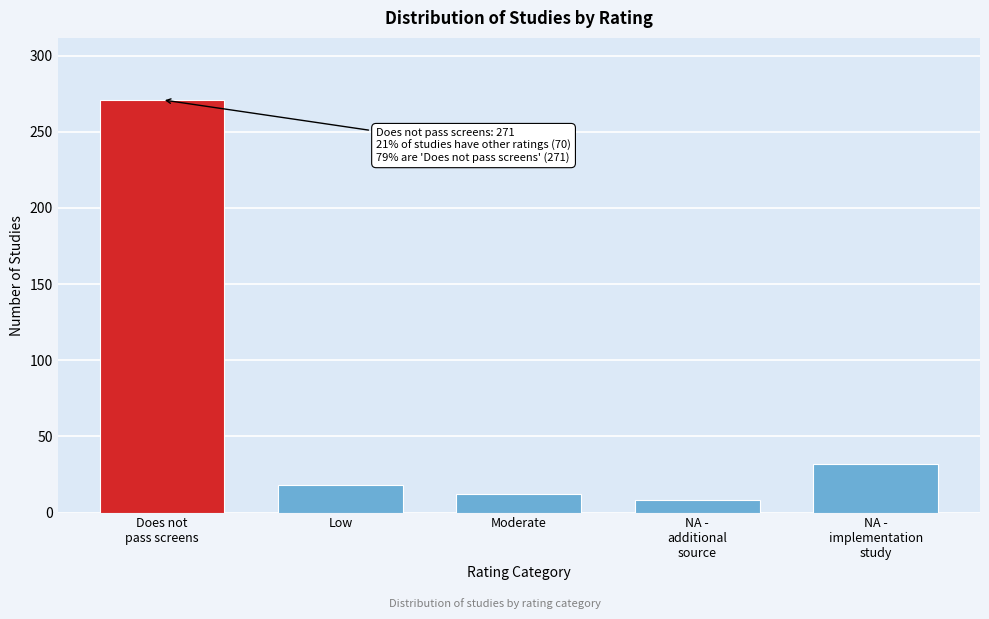

Reading right to left, extract all data points from this chart.

32	8	12	18	271